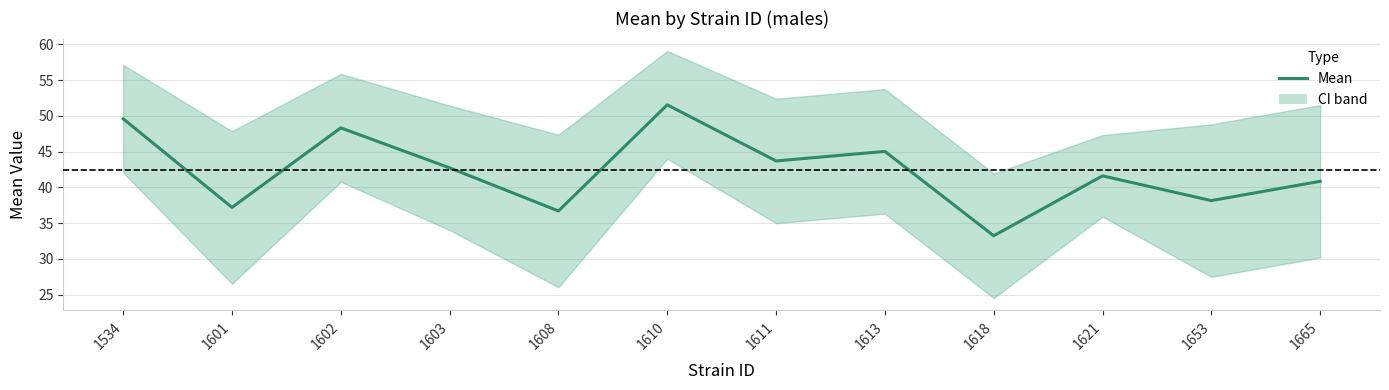

Rank the categories by value from lowest to highest.

1618, 1608, 1601, 1653, 1665, 1621, 1603, 1611, 1613, 1602, 1534, 1610